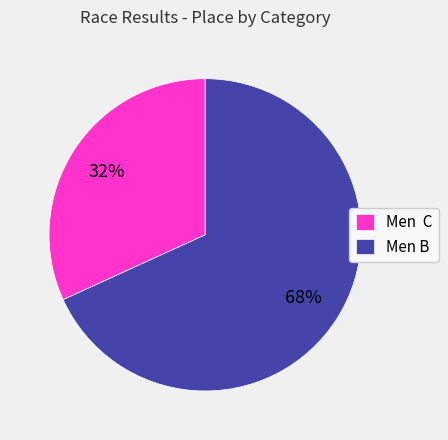

To the nearest percent, what portion does Men B represent?

68%